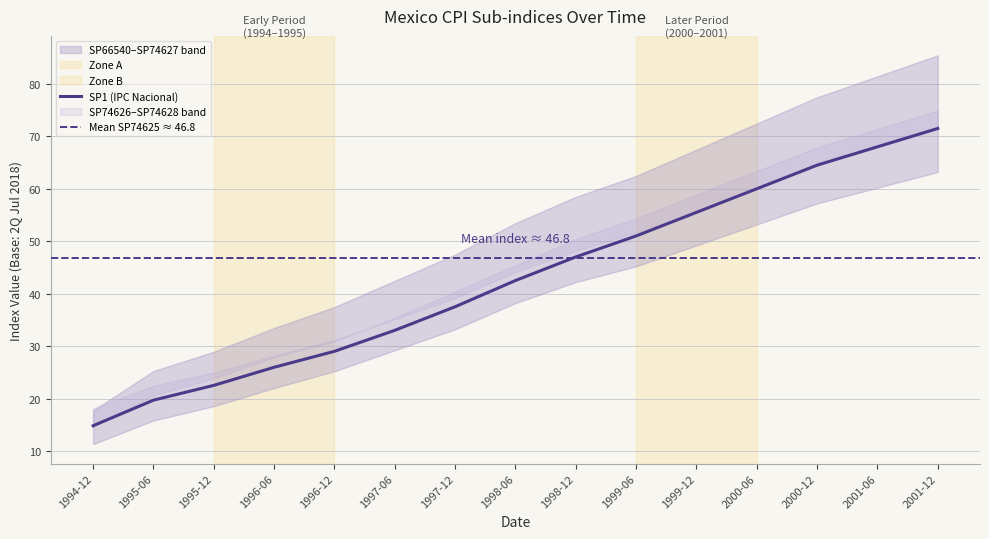

What is the maximum value shown in the chart?

85.5